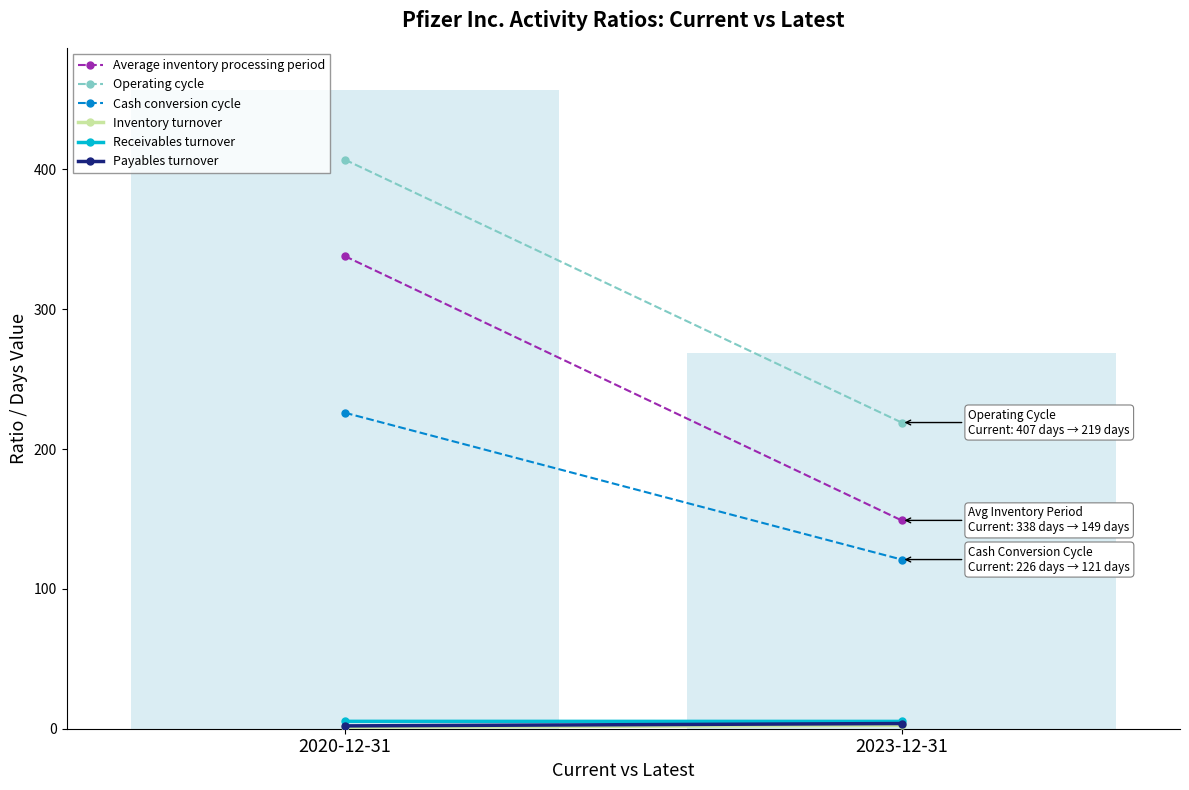

Rank the series at 2020-12-31 from highest to lowest value.

Operating cycle, Average inventory processing period, Cash conversion cycle, Receivables turnover, Payables turnover, Inventory turnover